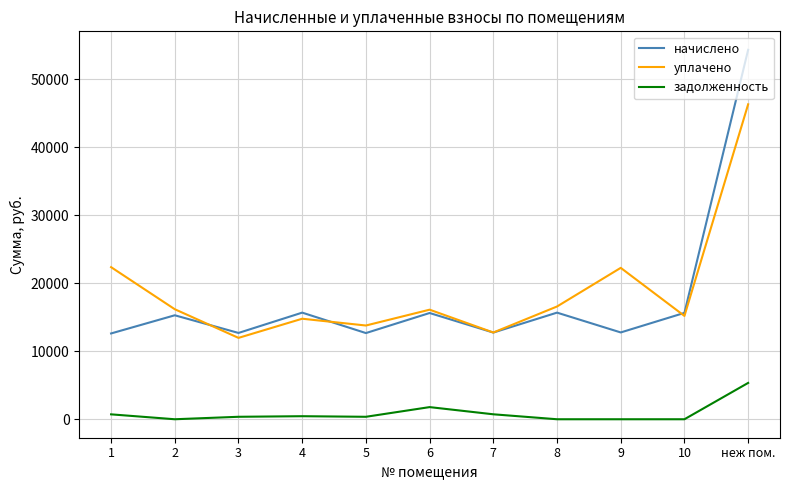

What is the difference between the maximum and minimum values in the начислено series?

41700.4